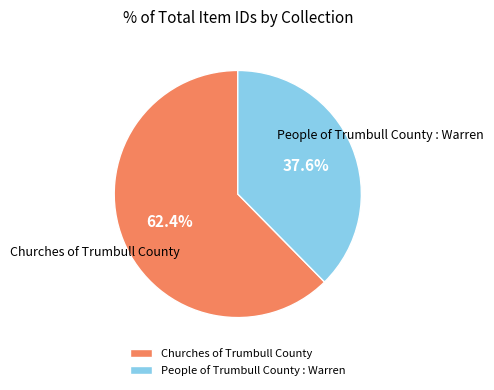

How many segments does this pie chart have?

2